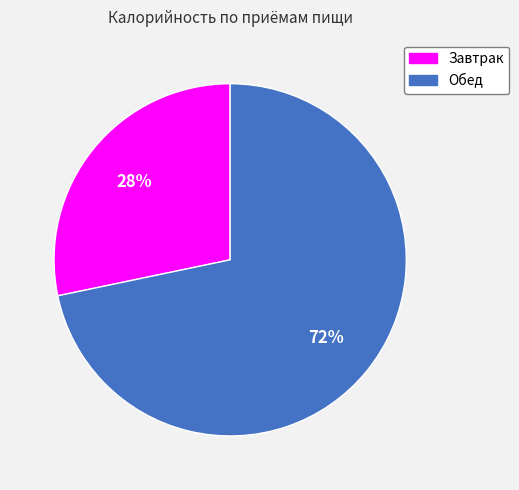

Is there a majority slice in this chart?

Yes